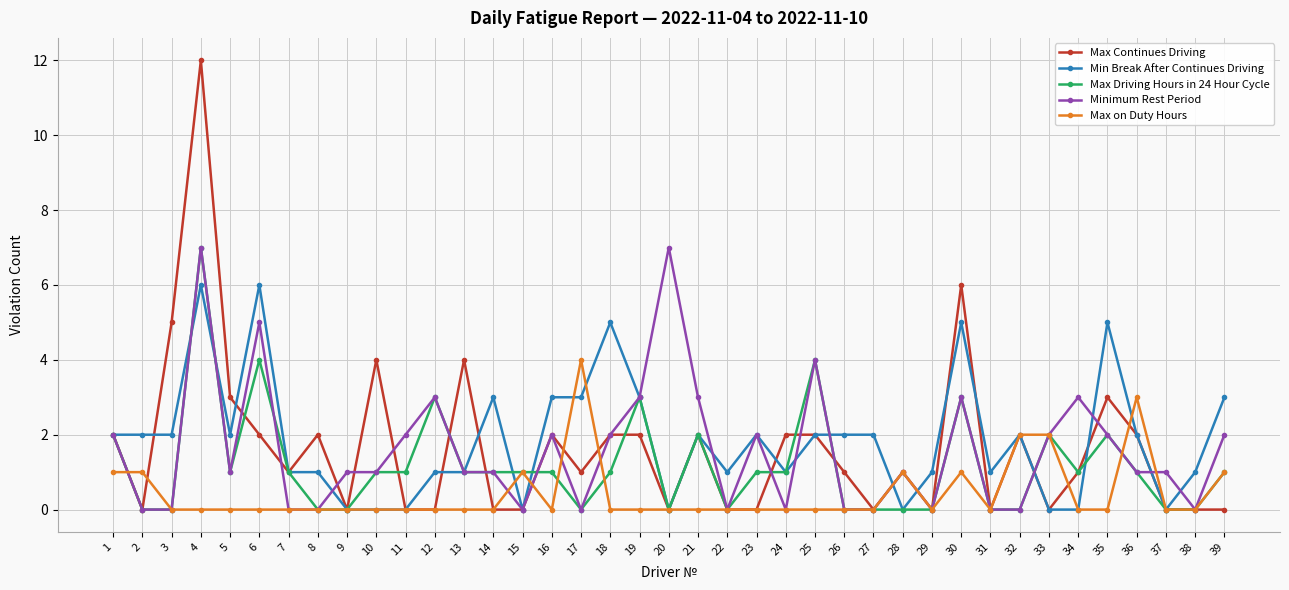

Which series has the largest total across all categories?

Min Break After Continues Driving